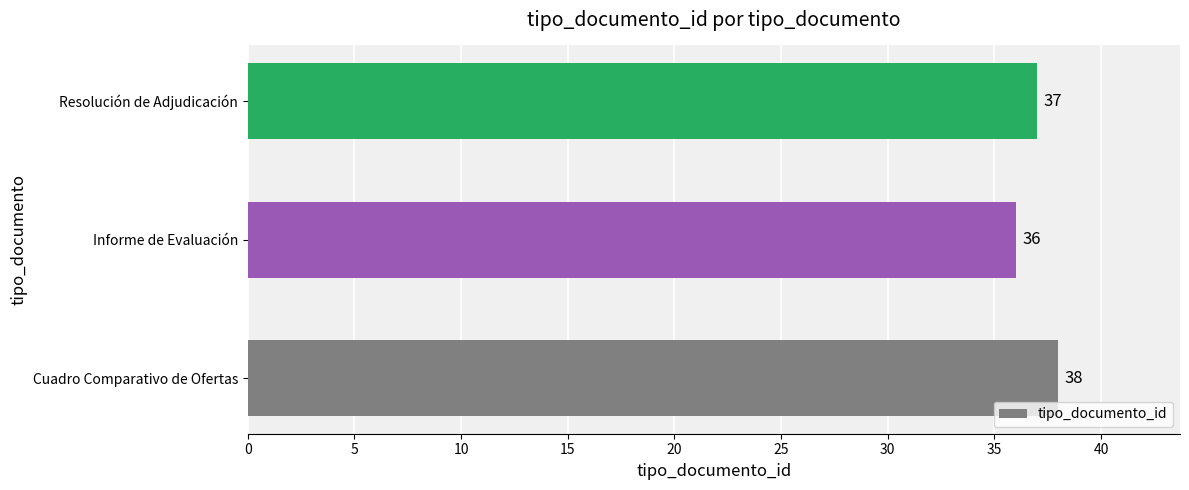

Count the values in the range 36 to 38.

3